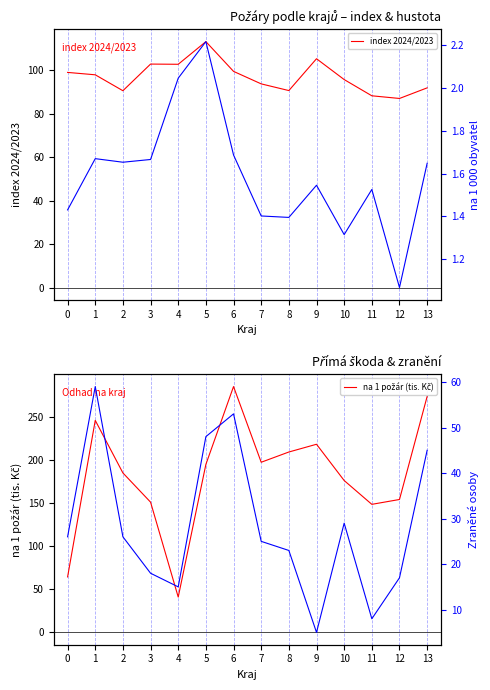

Which has a higher value, 11 or 4?

4